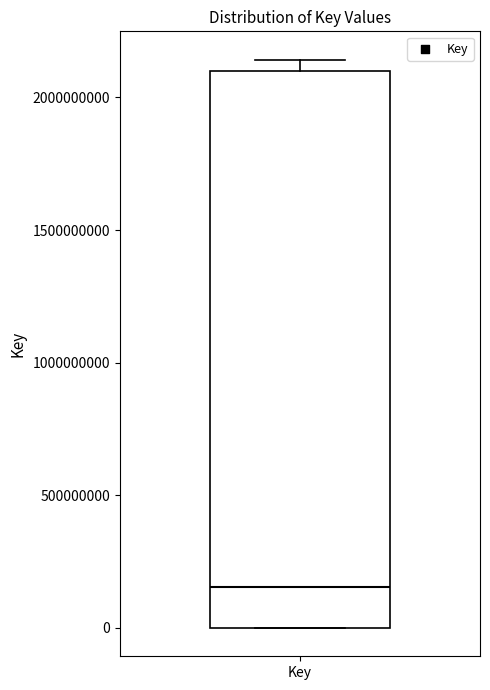

Read this box plot against the y-axis: the position of the median line, the range covered by the box, and the ends of both whiskers. The values are not printed on the chart, so give them approximately, as read against the axis.

median 150000000, box 0 to 2100000000, whiskers 0 to 2150000000